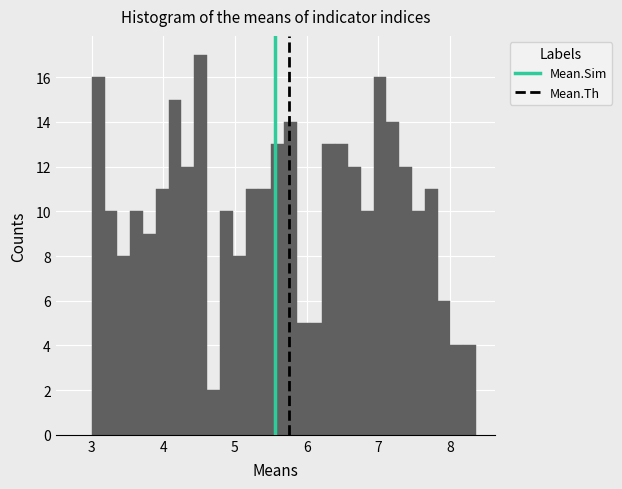

Read against the x-axis, roughly where is the centre of the tallest bar?

4.5